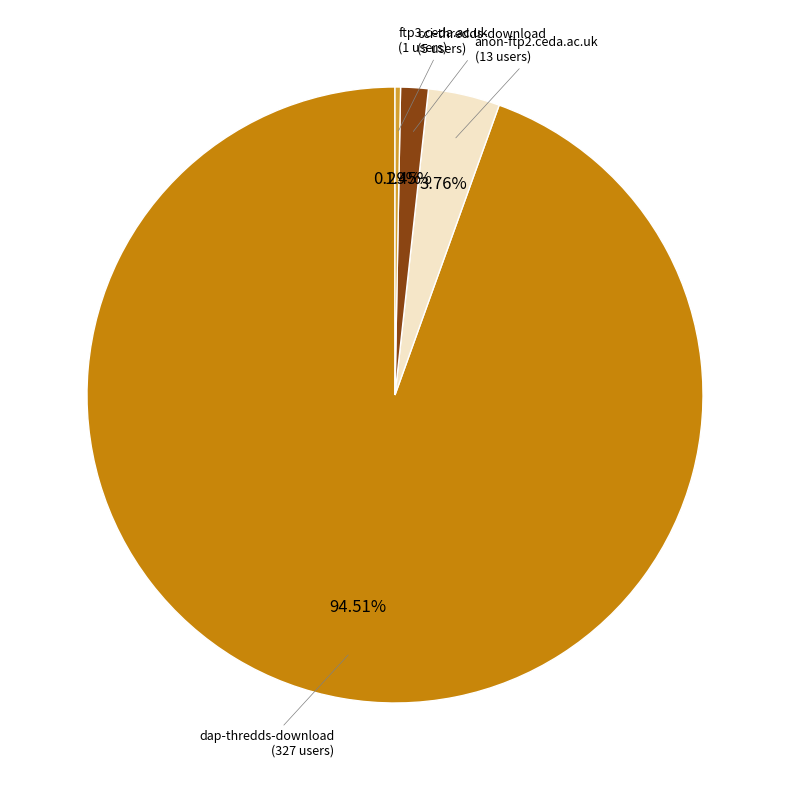

Does any single category account for the majority?

Yes